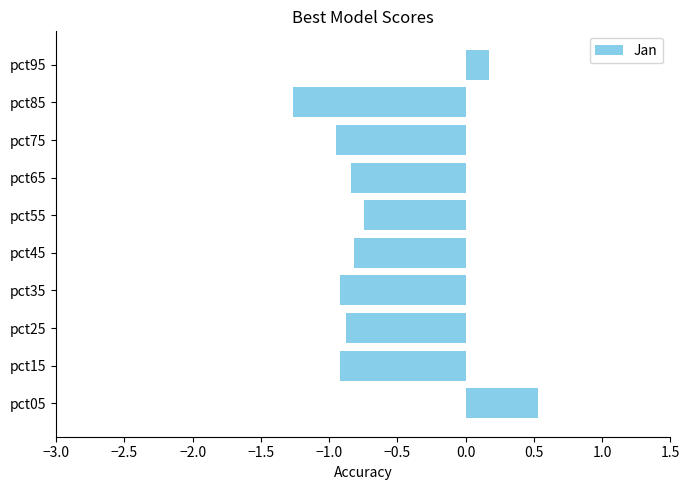

Is it true that the value at pct15 is -0.9?

True